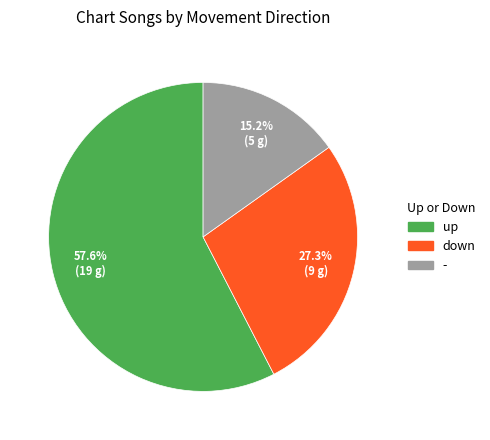

Which slice is the smallest?

-